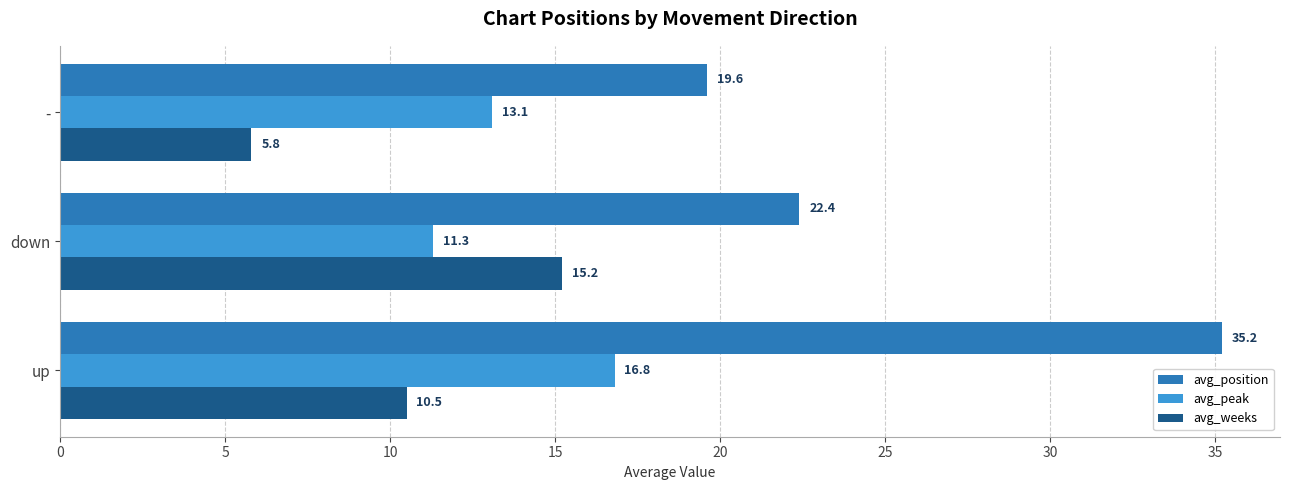

The avg_peak series shows 25.3 at up. True or false?

False